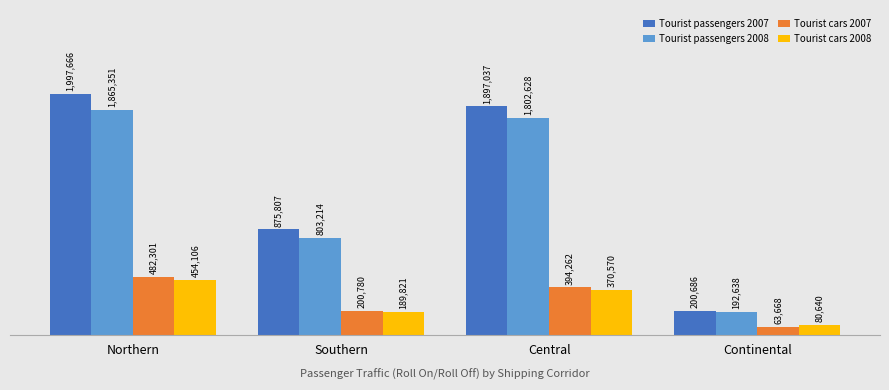

What are all the series names shown in the legend?

Tourist passengers 2007, Tourist passengers 2008, Tourist cars 2007, Tourist cars 2008